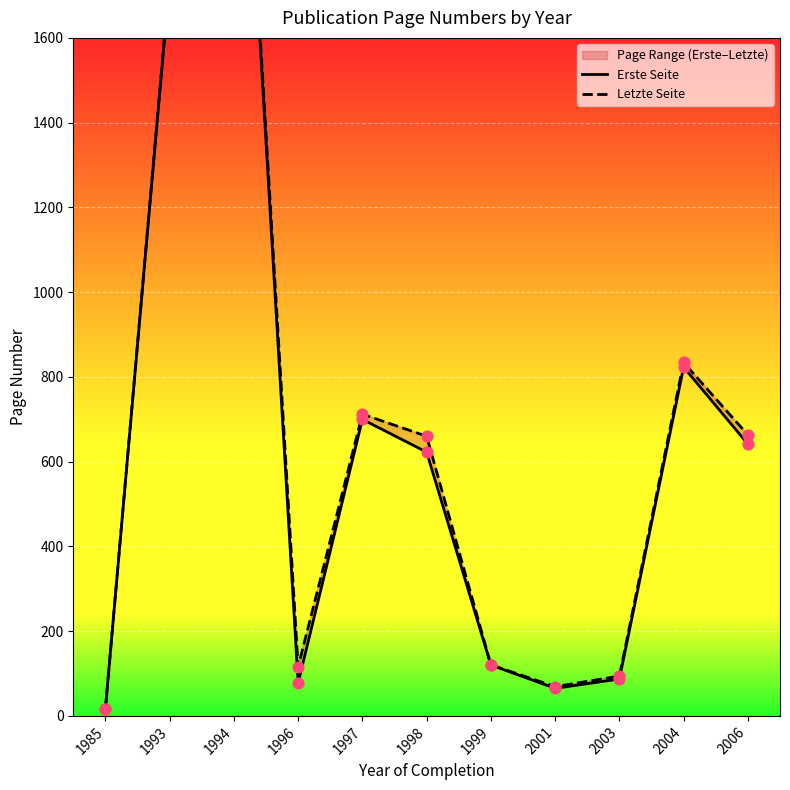

Which series contains the lowest Y value?

Erste Seite